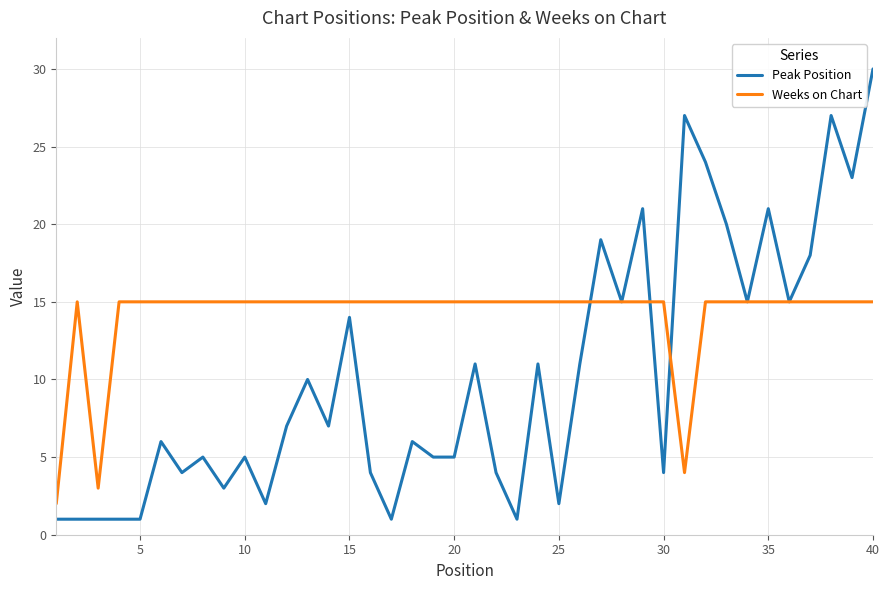

List the series in order of their overall mean, highest first.

Weeks on Chart, Peak Position